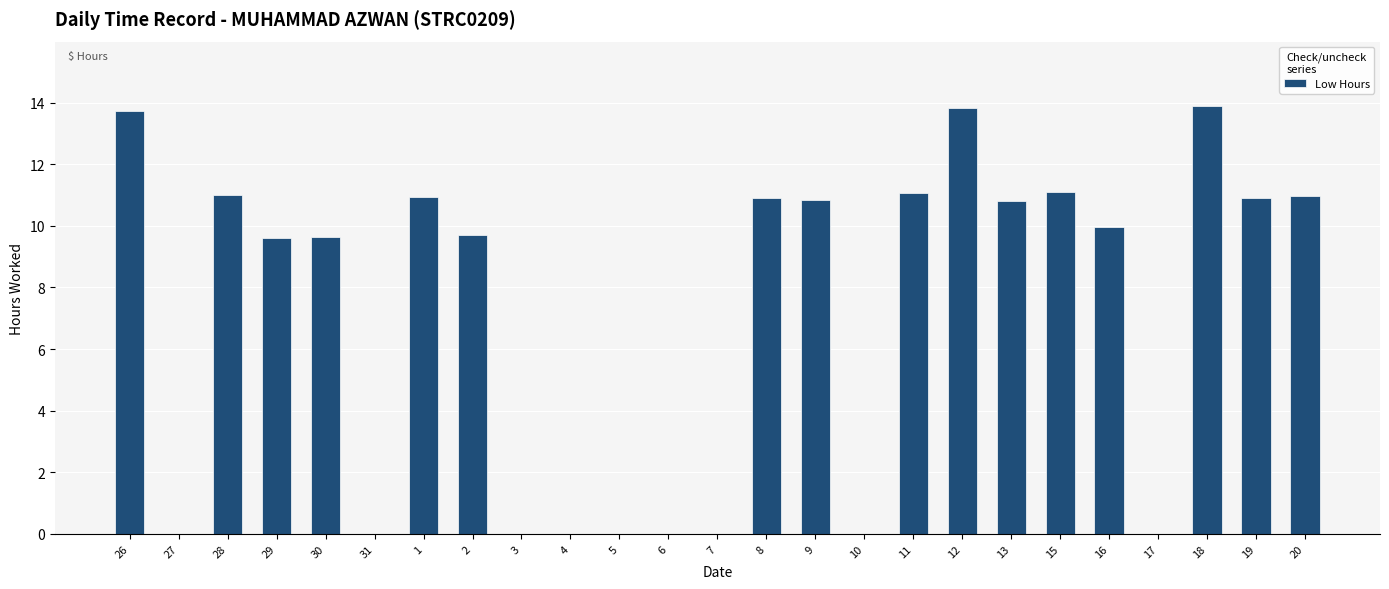

At which label does the data first exceed 9?

26